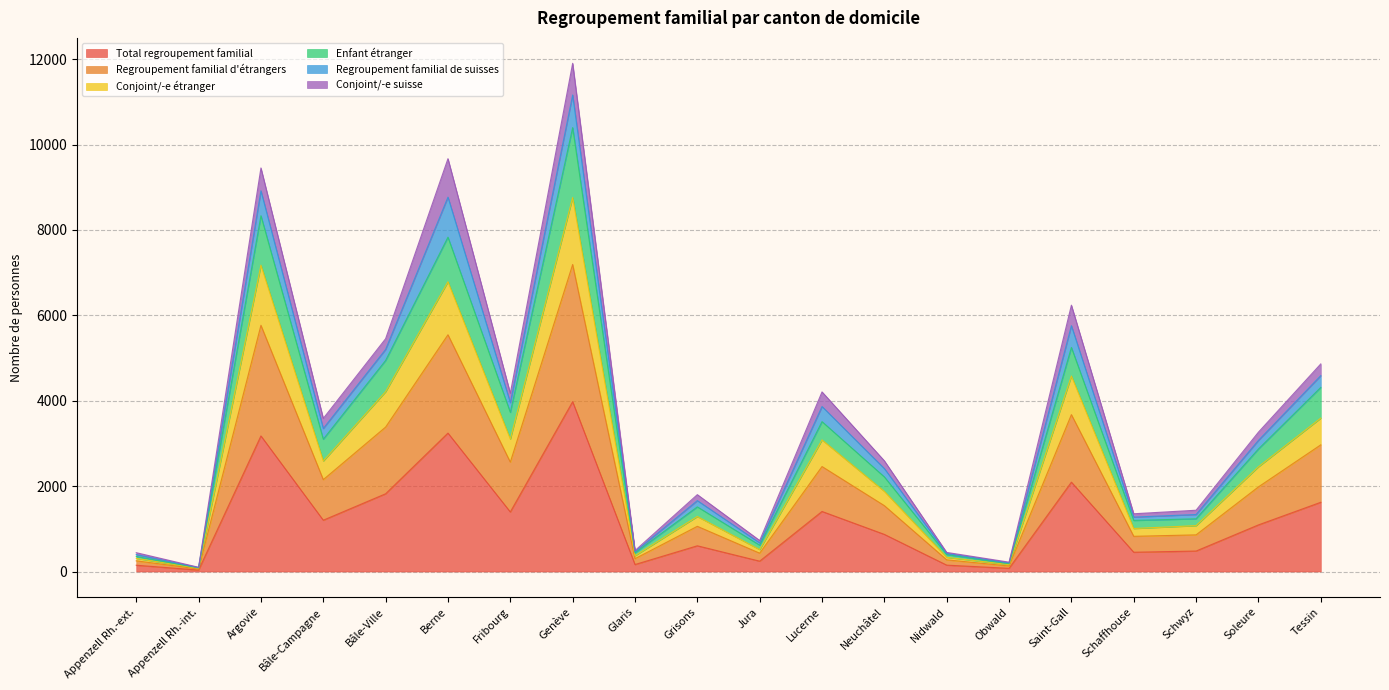

At how many categories does at least one series exceed 5809?

3